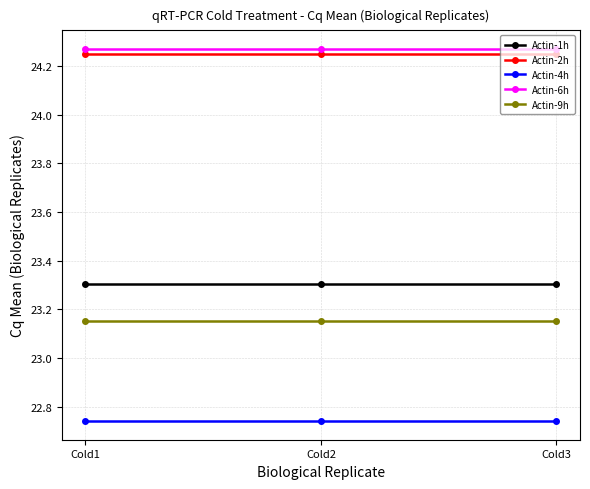

What is the difference between the highest and lowest values at Cold3?

1.5